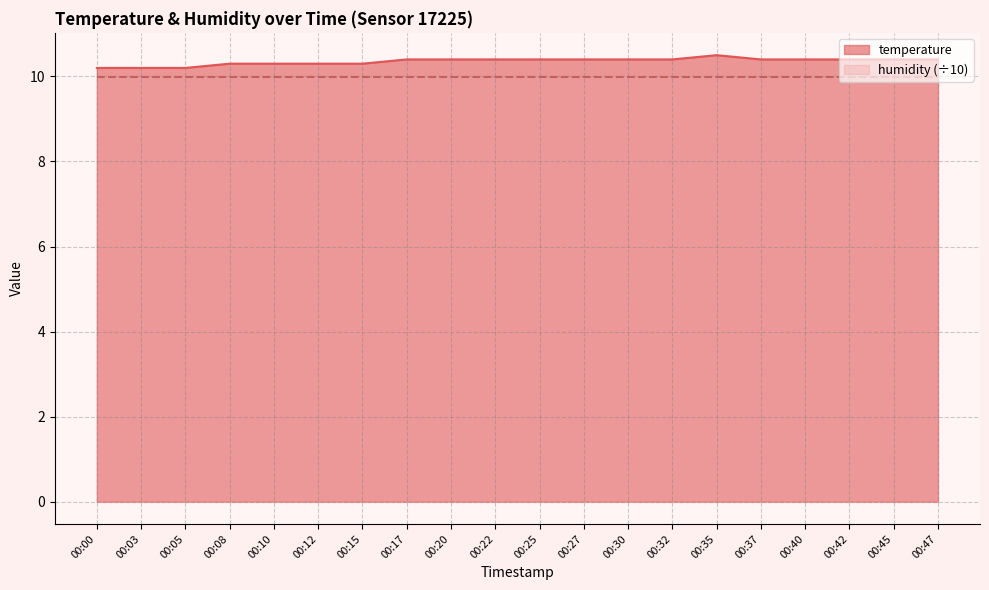

True or false: there are more than 2 points higher than both neighbors.

False